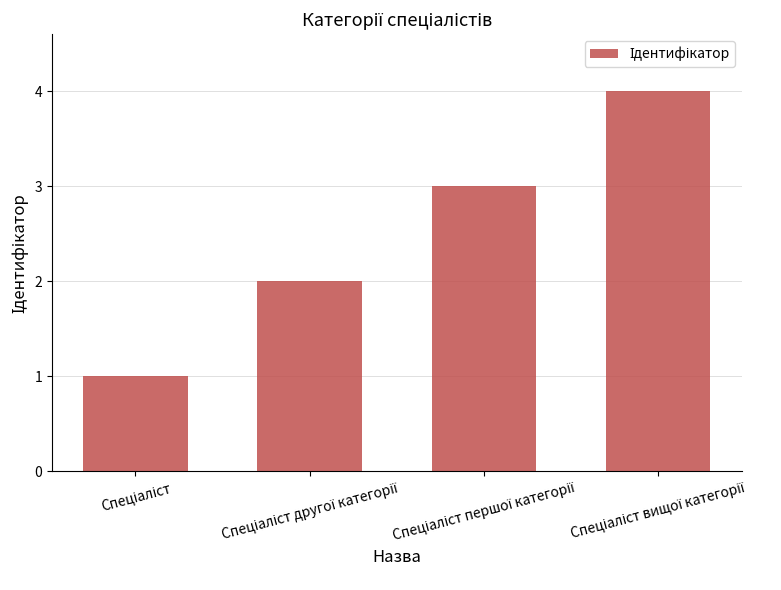

What is the difference between the maximum and minimum values?

3